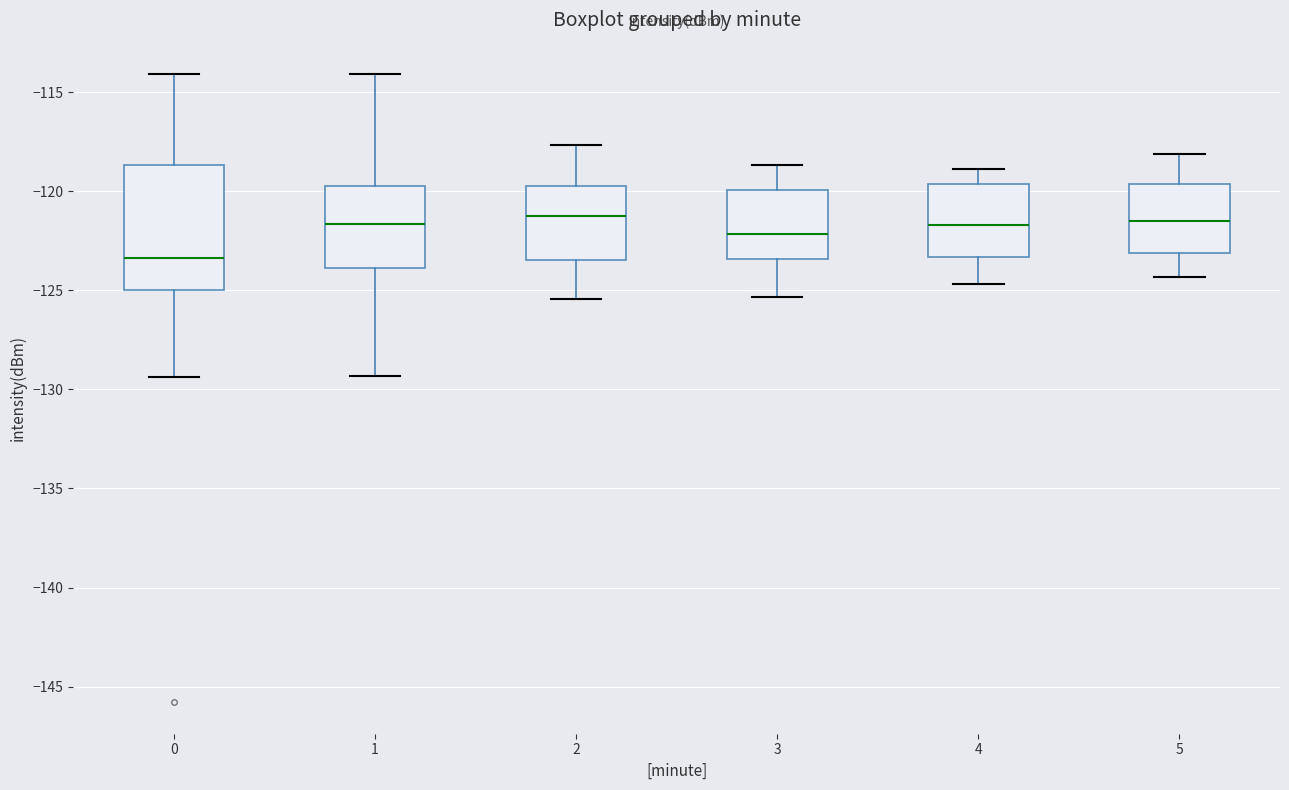

Where is the upper edge of the box at x = 3 on the y-axis? The values are not printed on the chart, so give them approximately, as read against the axis.

-120.0